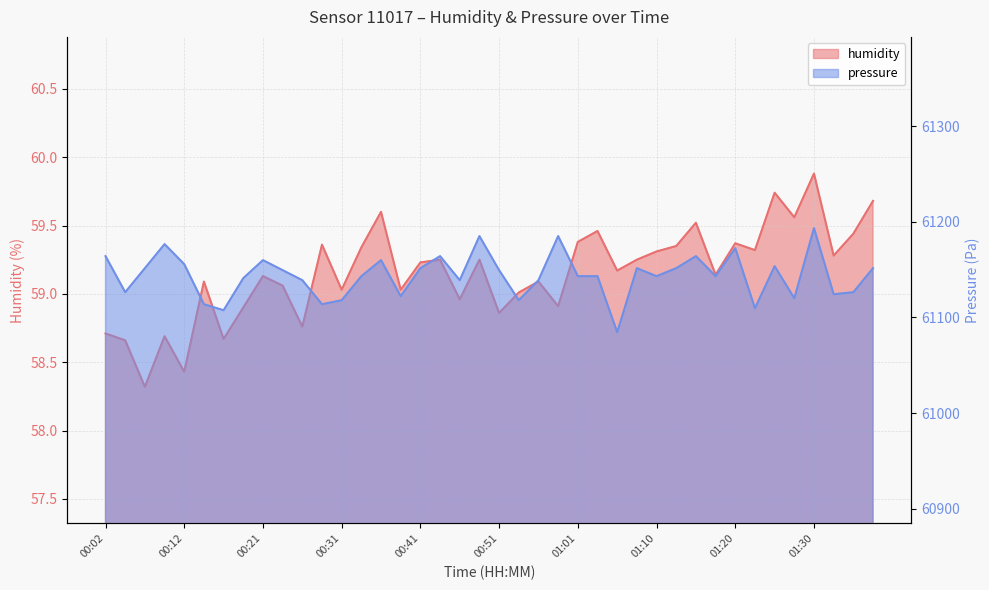

How many data points does each series have?

40